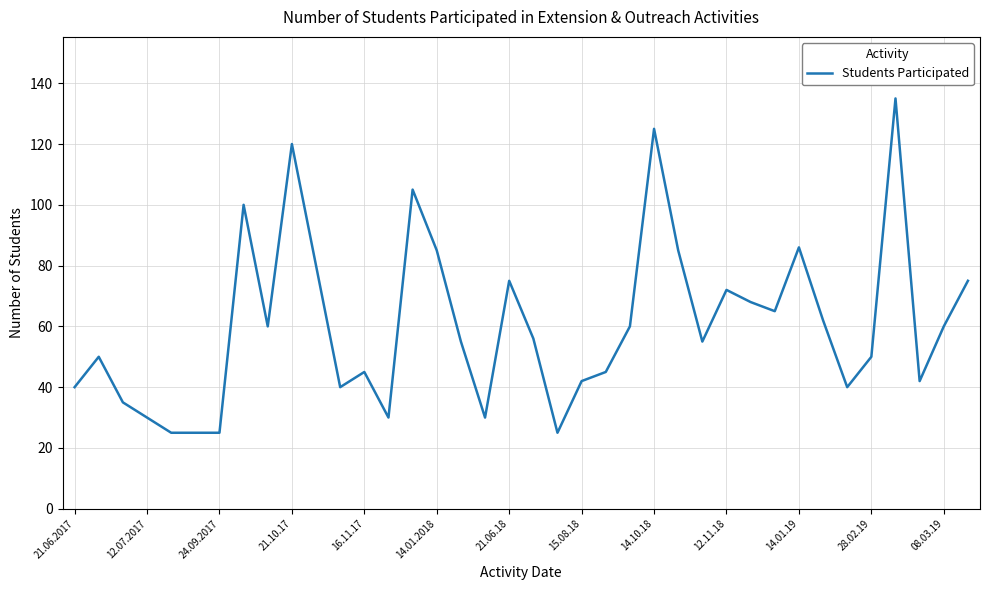

What is the maximum value shown in the chart?

135